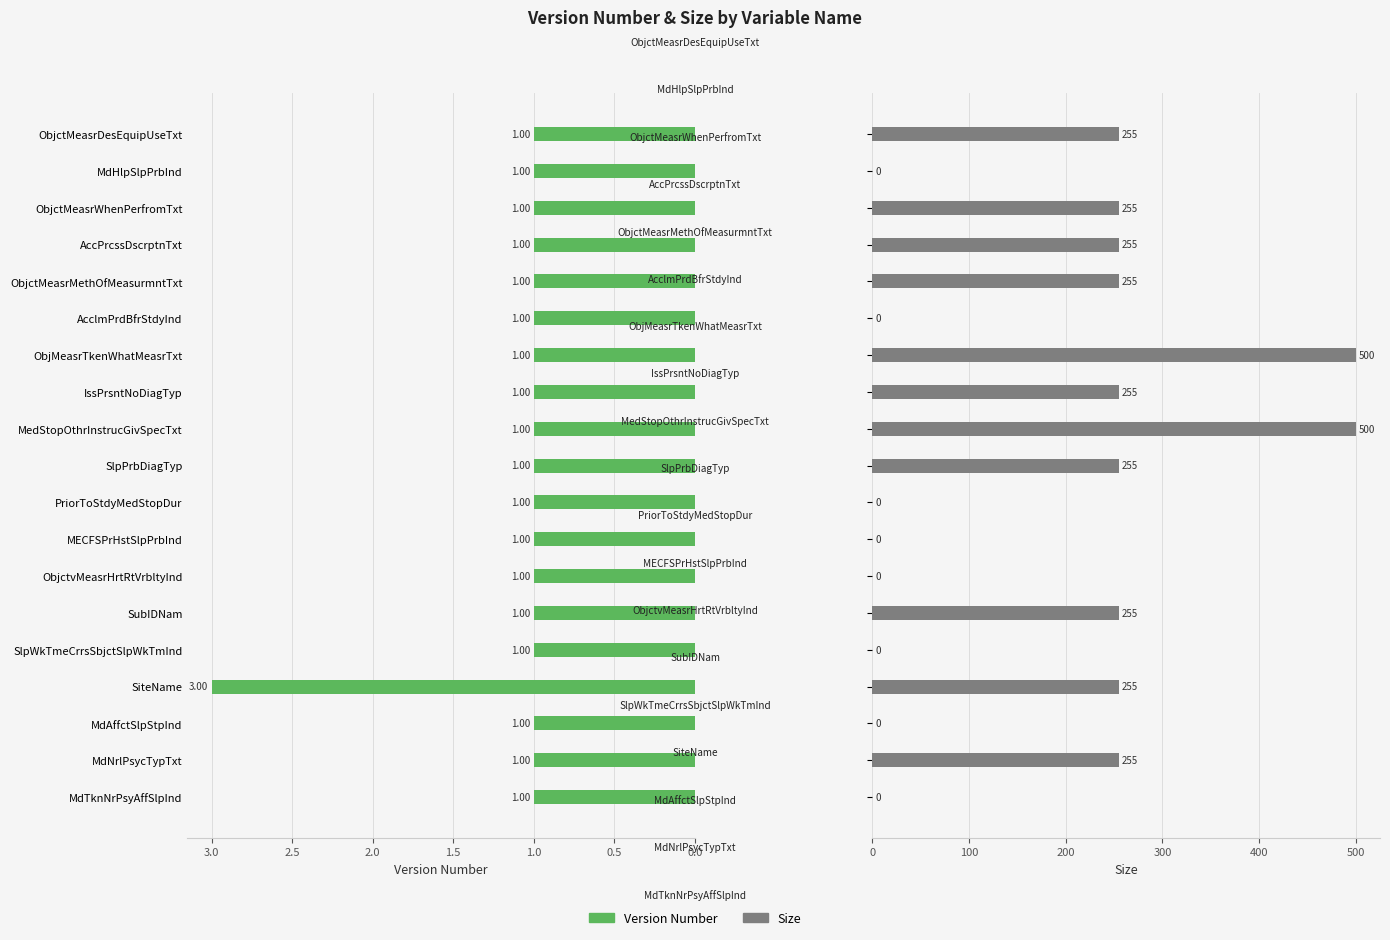

What are all the series names shown in the legend?

Version Number, Size